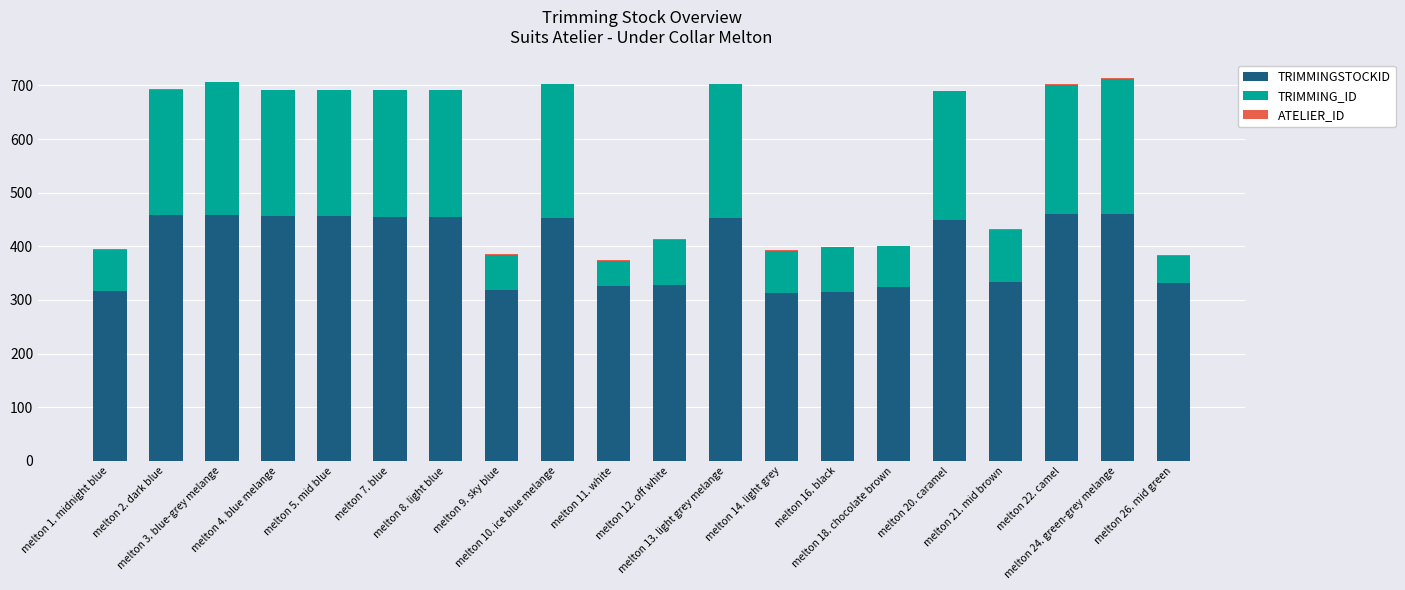

What is the maximum value for TRIMMINGSTOCKID?

461